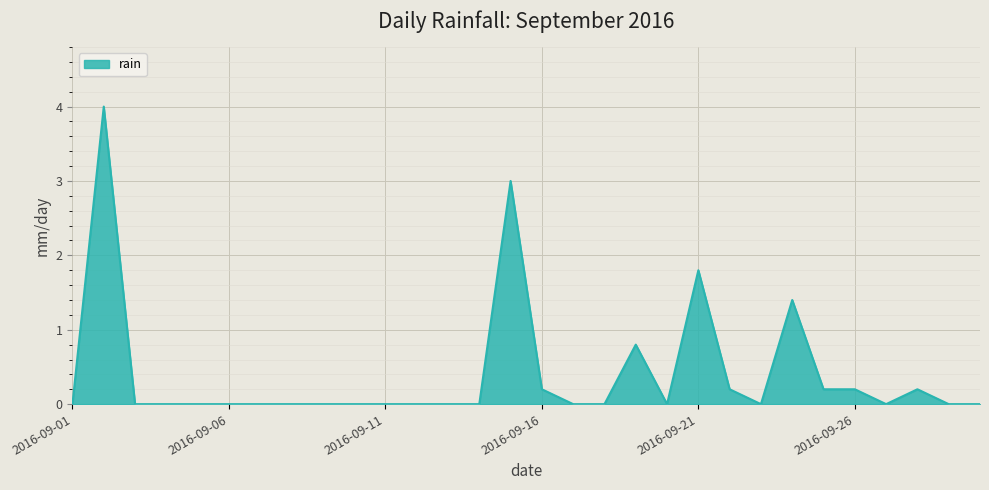

What is the difference between the maximum and minimum values?

4.0